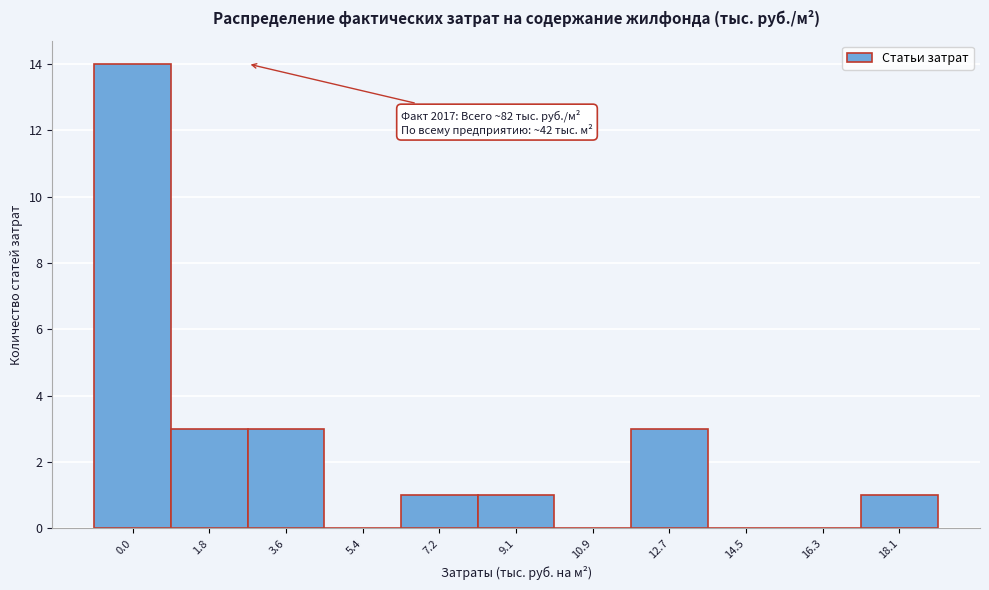

Reading right to left, list all the values displayed in this chart.

18.1=1	16.3=0	14.5=0	12.7=3	10.9=0	9.1=1	7.2=1	5.4=0	3.6=3	1.8=3	0.0=14